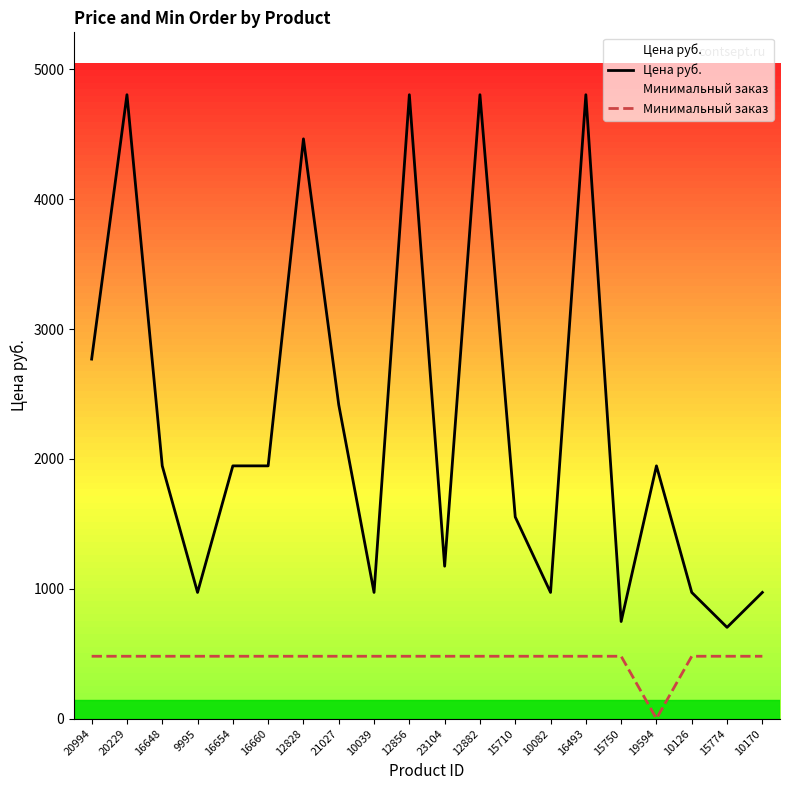

Is the value of Минимальный заказ at 12828 greater than the value of Цена руб. at 10126?

No